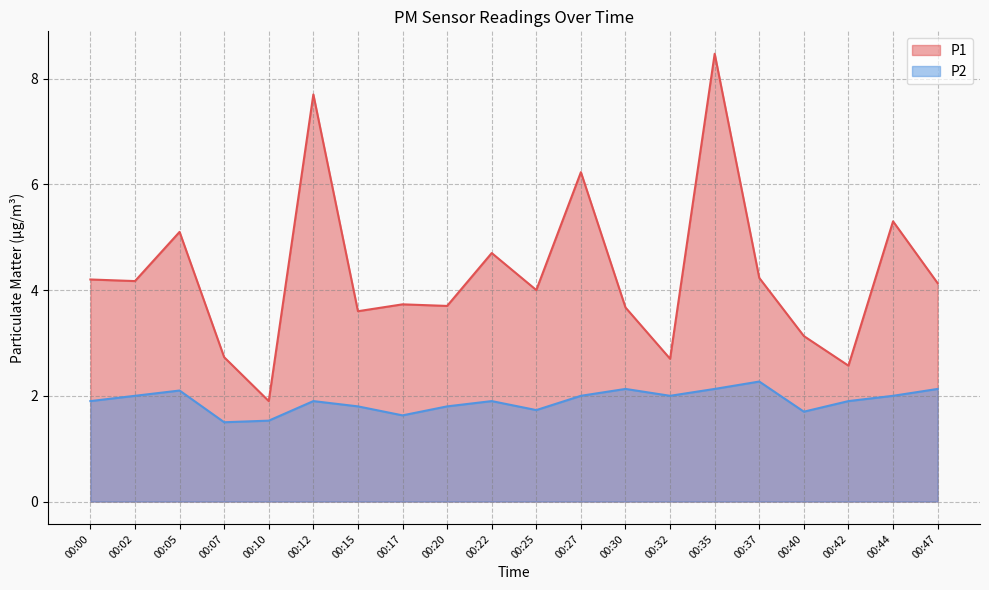

At which category is the sum across all series the highest?

00:35